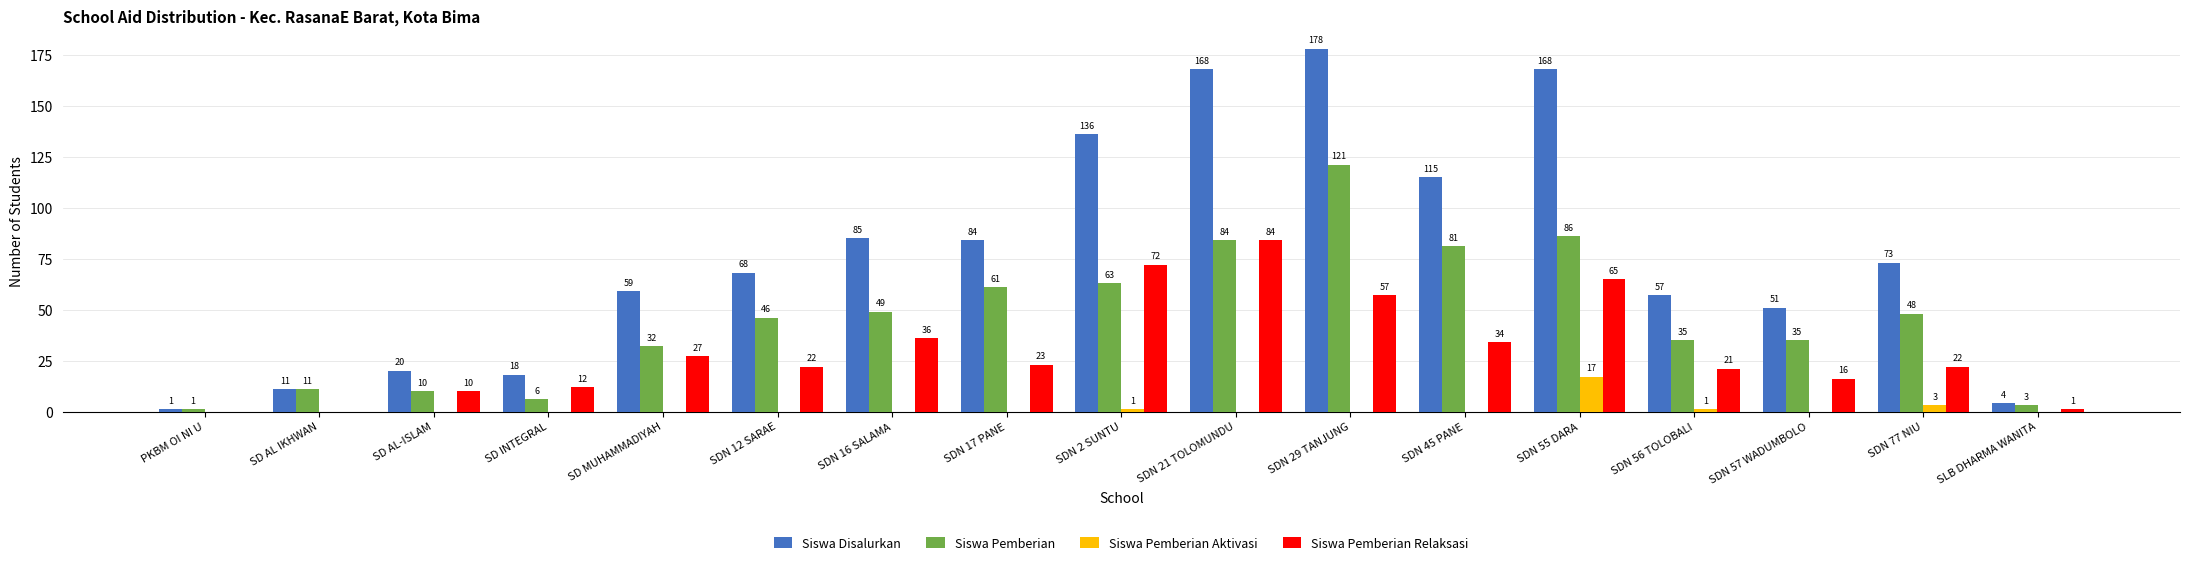

The value of Siswa Pemberian Aktivasi at SDN 16 SALAMA is 0. True or false?

True